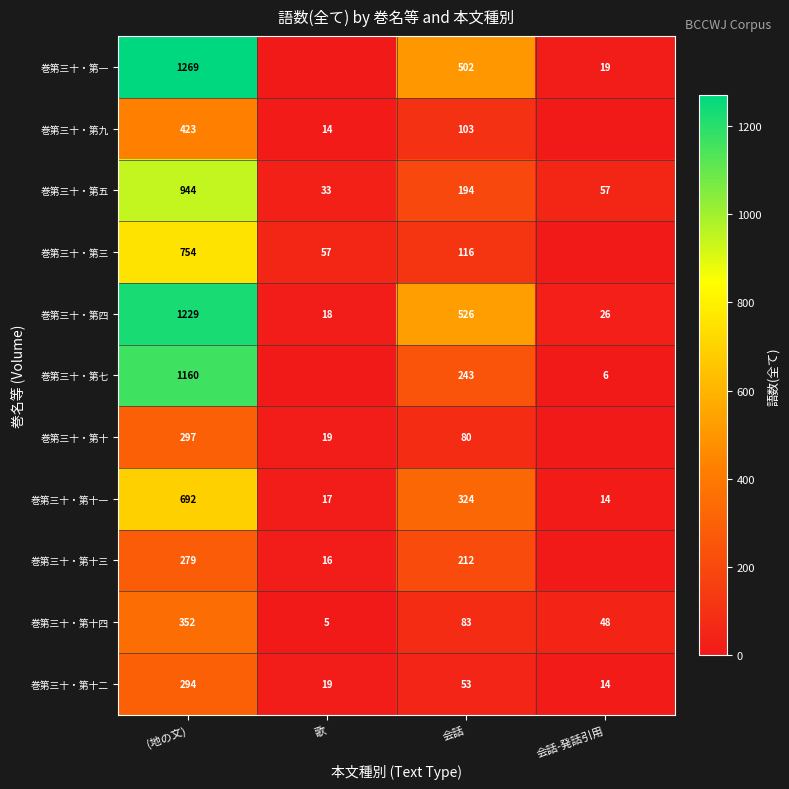

Read the 巻第三十・第十一 value at 歌.

17